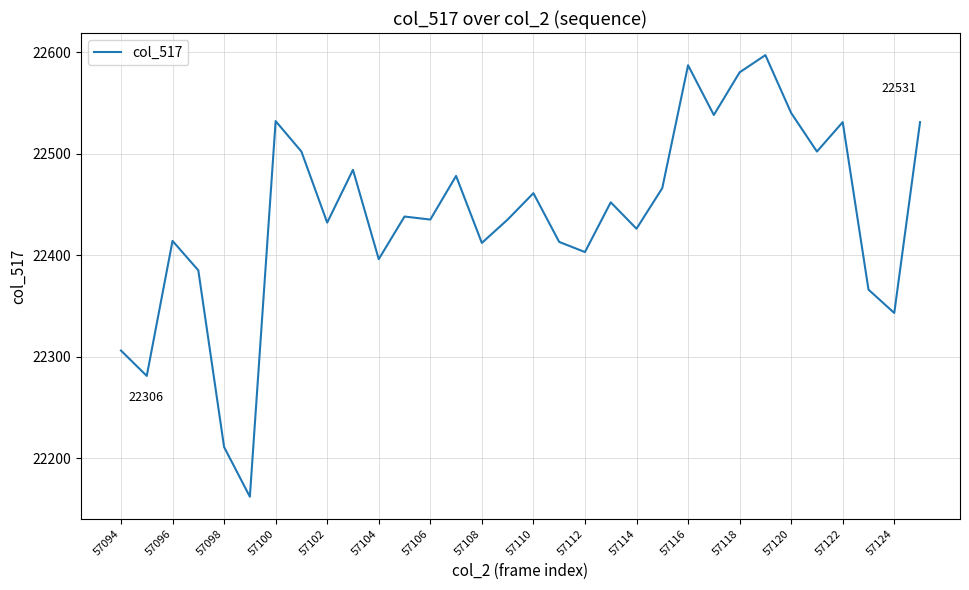

What is the greatest value displayed?

22597